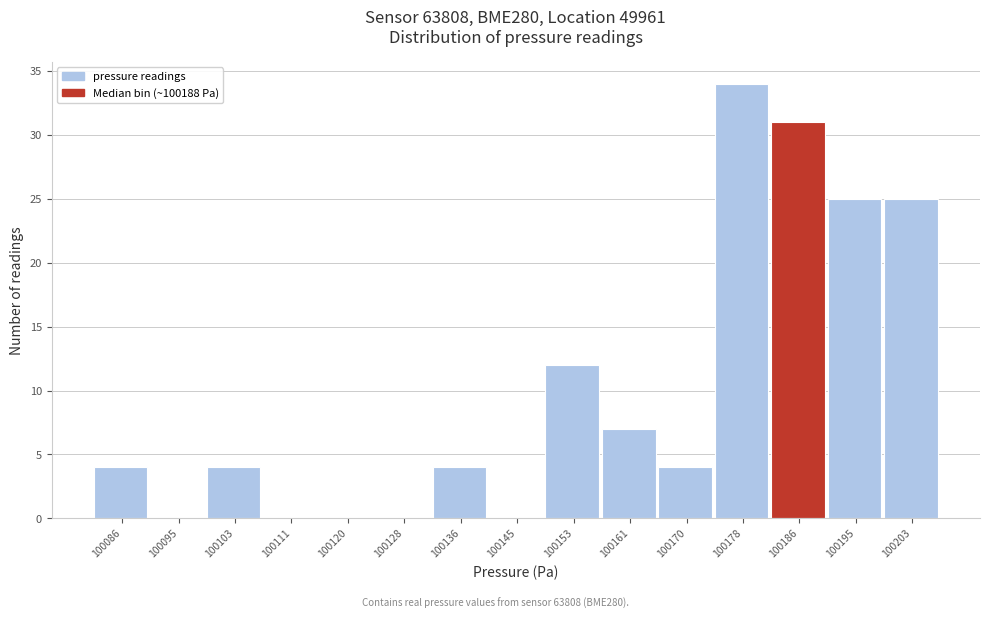

Reading left to right, transcribe all the data shown in this chart.

100086=4	100095=0	100103=4	100111=0	100120=0	100128=0	100136=4	100145=0	100153=12	100161=7	100170=4	100178=34	100186=31	100195=25	100203=25